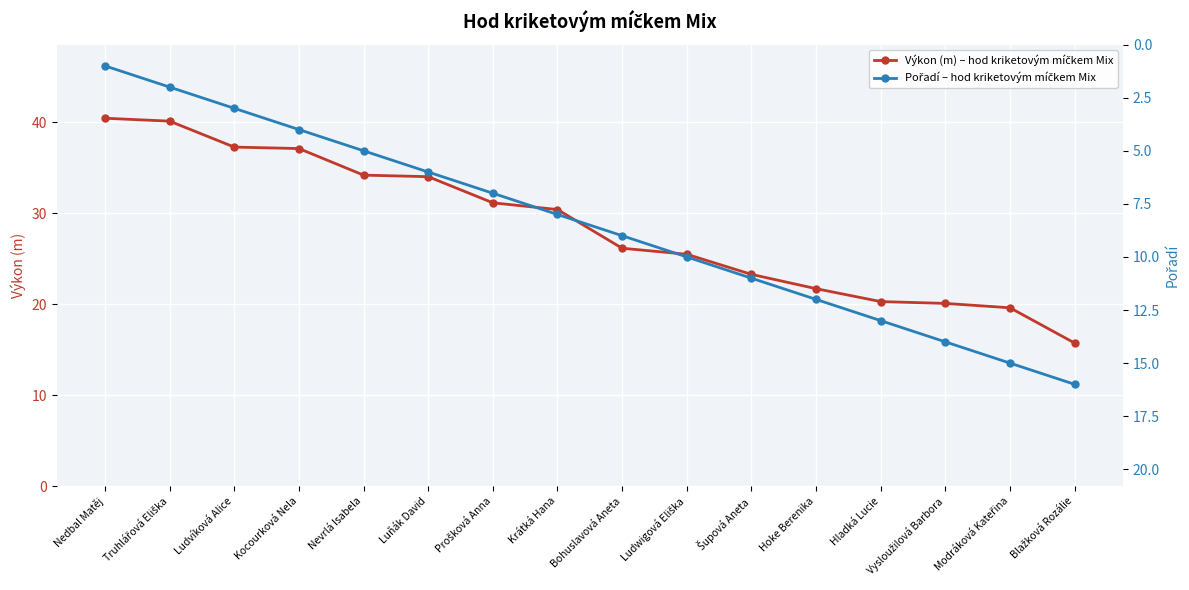

What is the maximum value for Pořadí – hod kriketovým míčkem Mix?

16.0